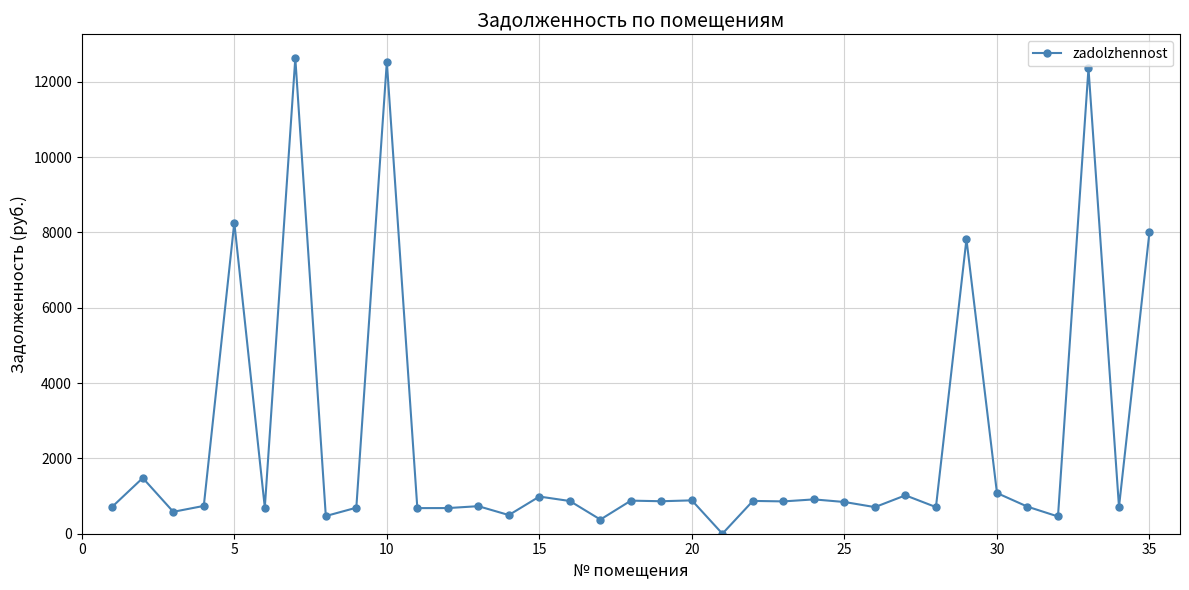

True or false: the data has more than 1 interior local peaks.

True